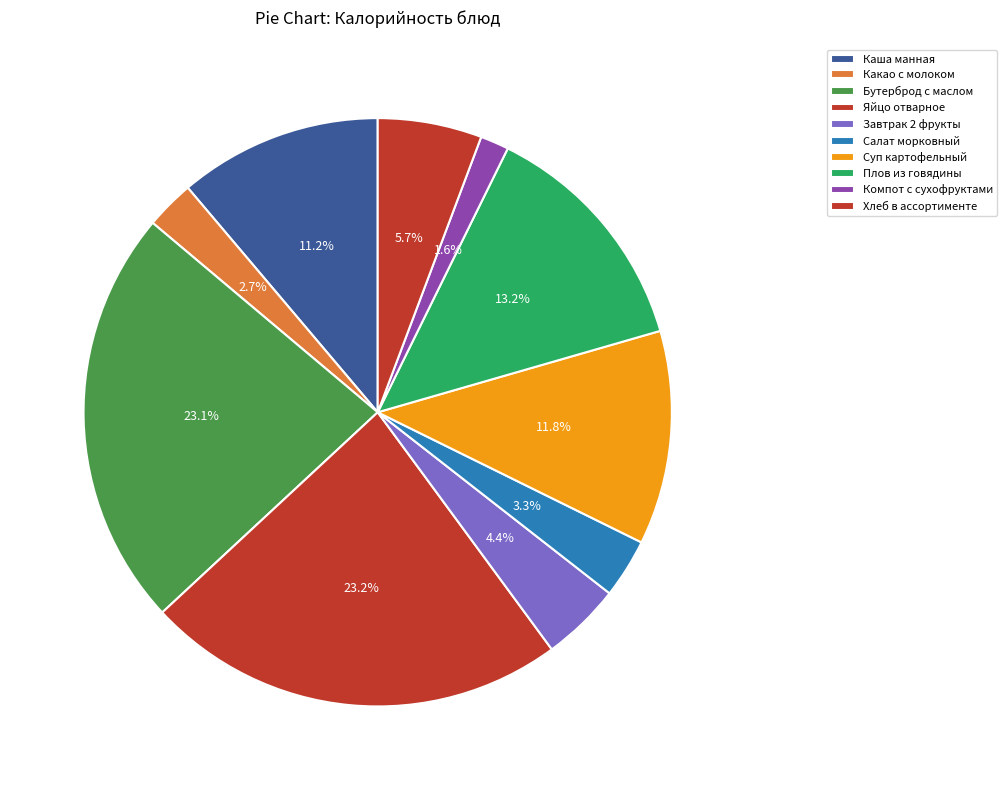

To the nearest percent, what is the difference between the largest and smallest slice percentages?

22%